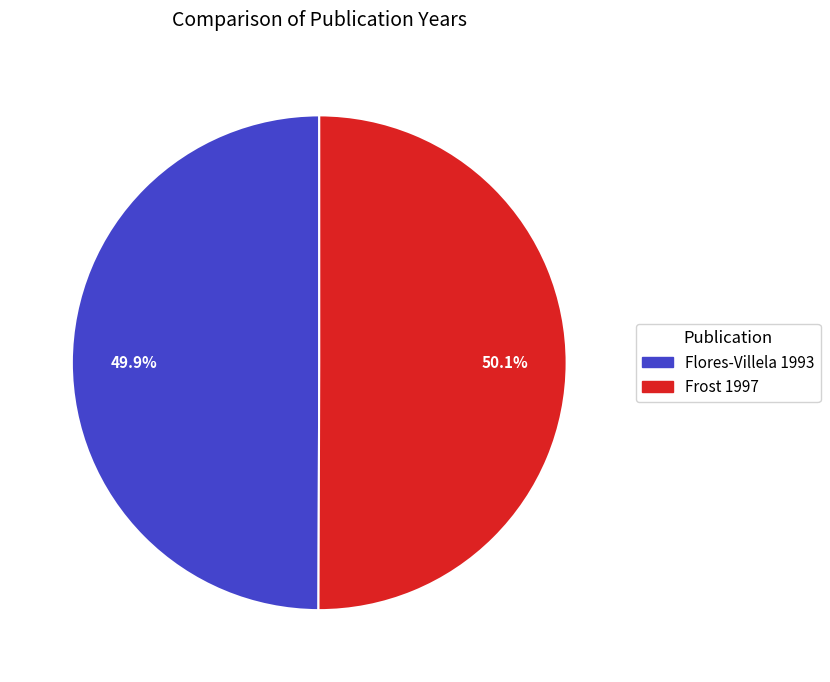

What percentage is the Flores-Villela 1993 slice, to the nearest percent?

50%